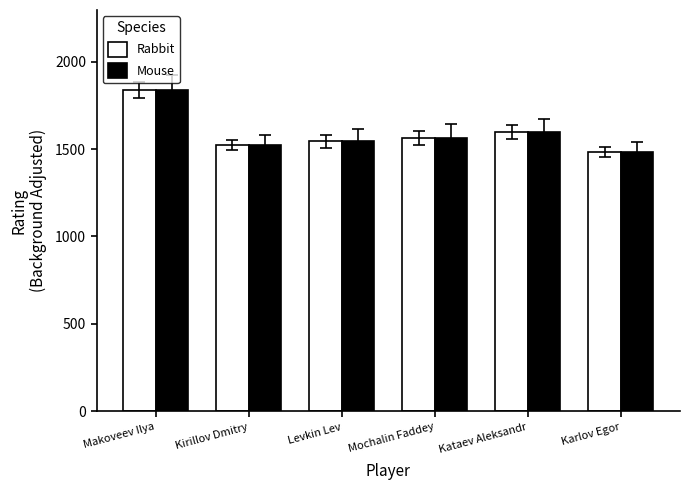

Read the Mouse value at Kirillov Dmitry, to the nearest 10.

1520